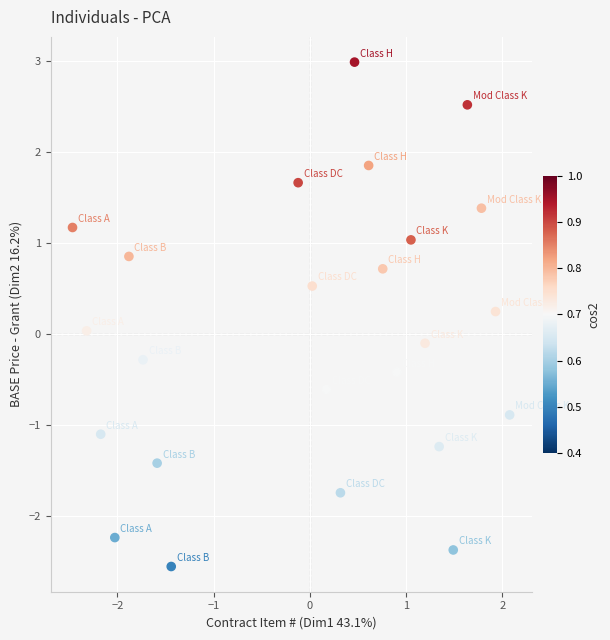

What is the range of Y values (max minus min)?

5.6